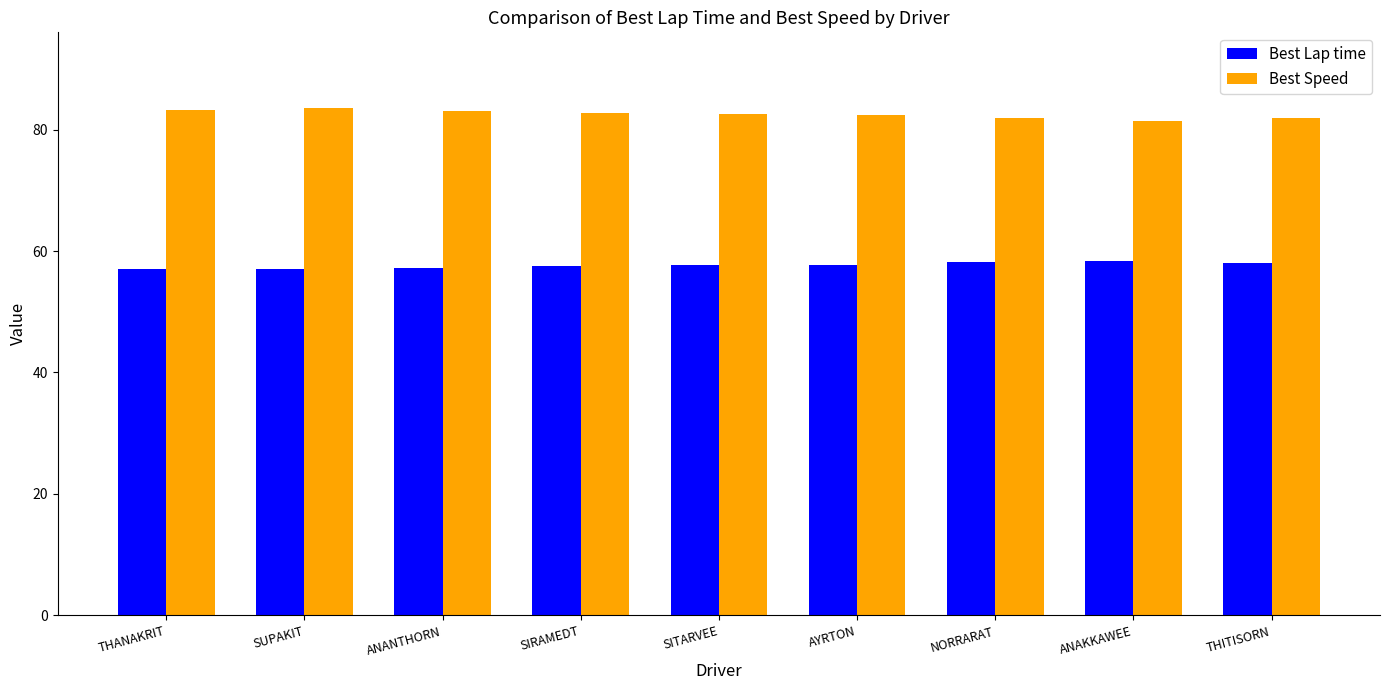

What is the minimum value for Best Speed?

81.5